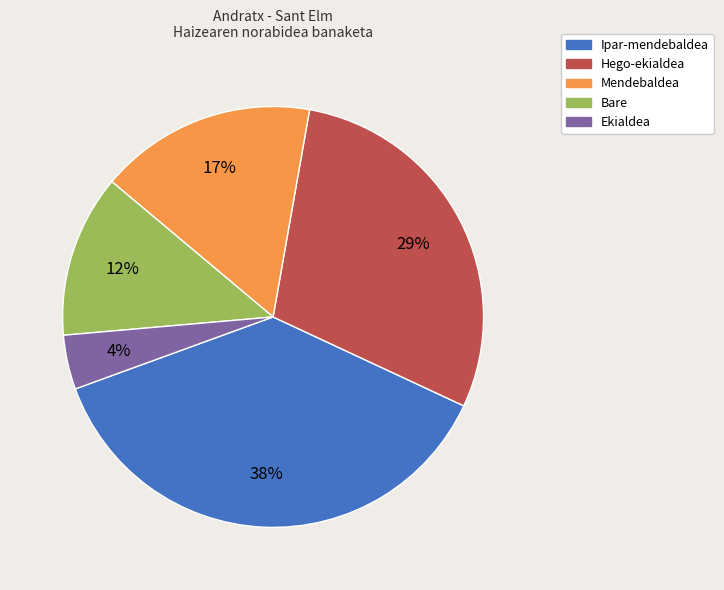

Do Ekialdea and Mendebaldea together represent more than half of the pie?

No